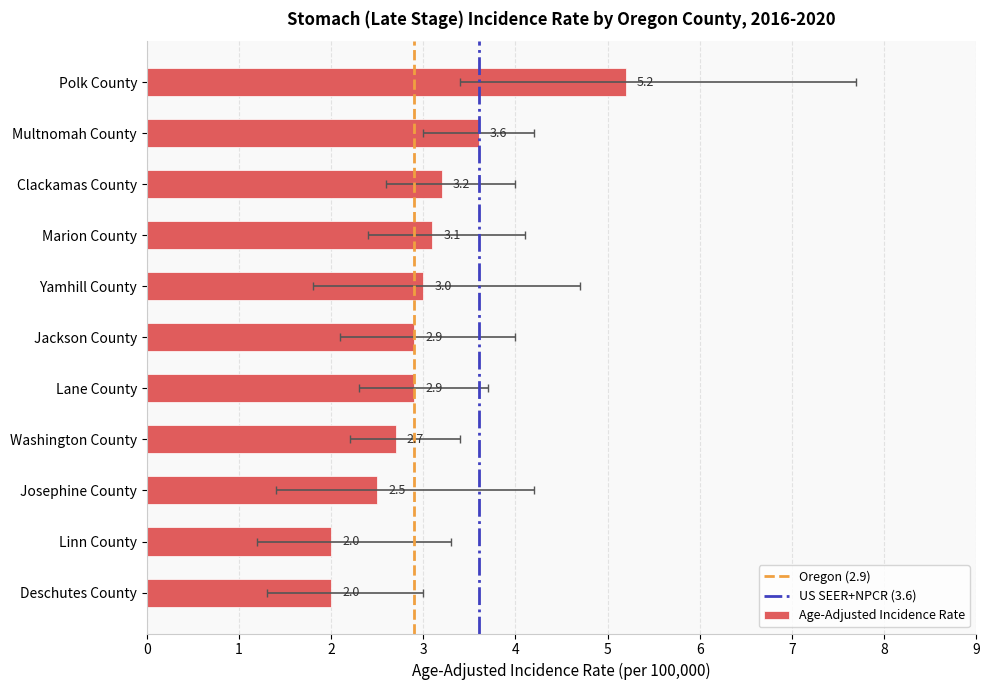

Are the bars horizontal?

Yes